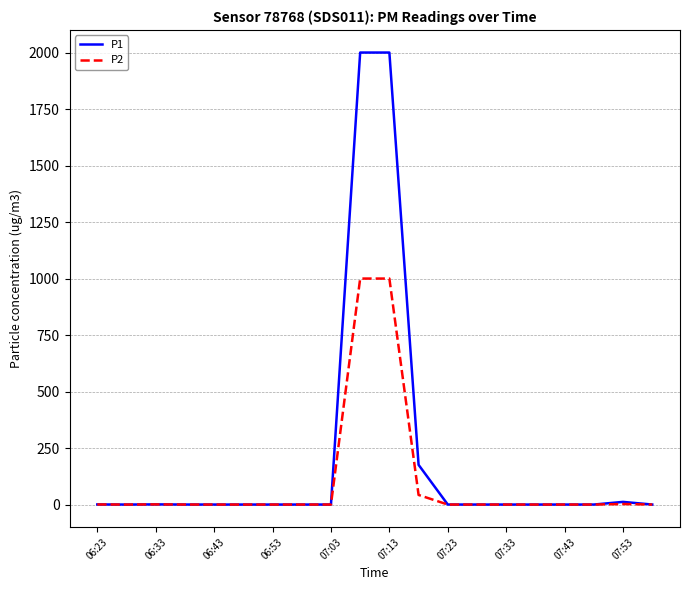

Rank the series by their maximum value, from highest to lowest.

P1, P2